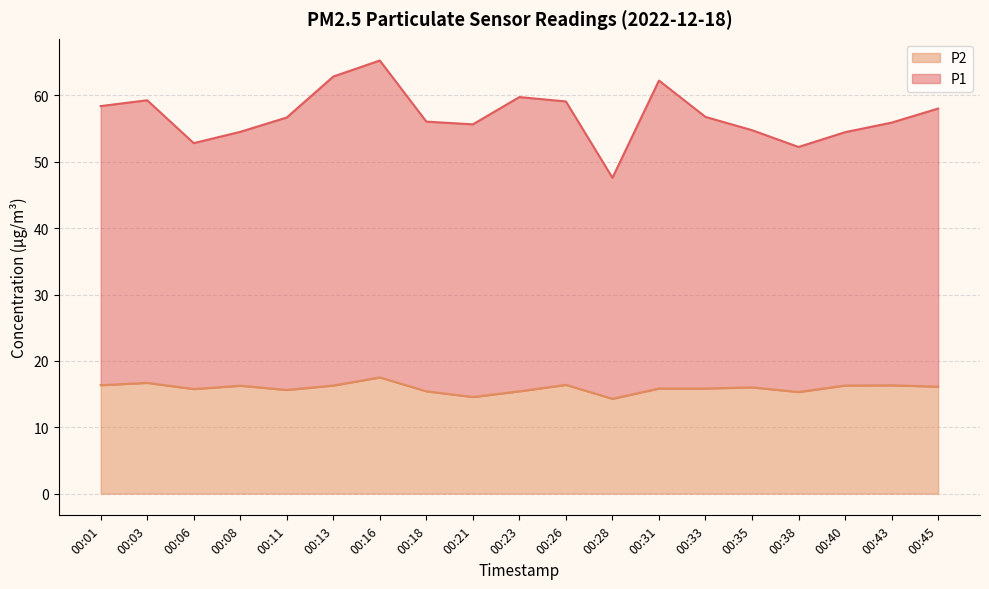

Is it true that P2 equals 16.3 at 00:13?

True